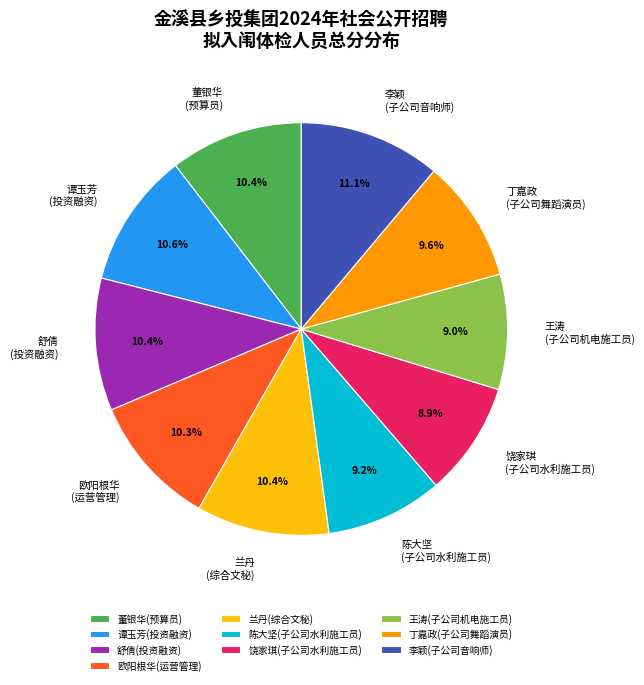

Count the number of slices in the pie.

10